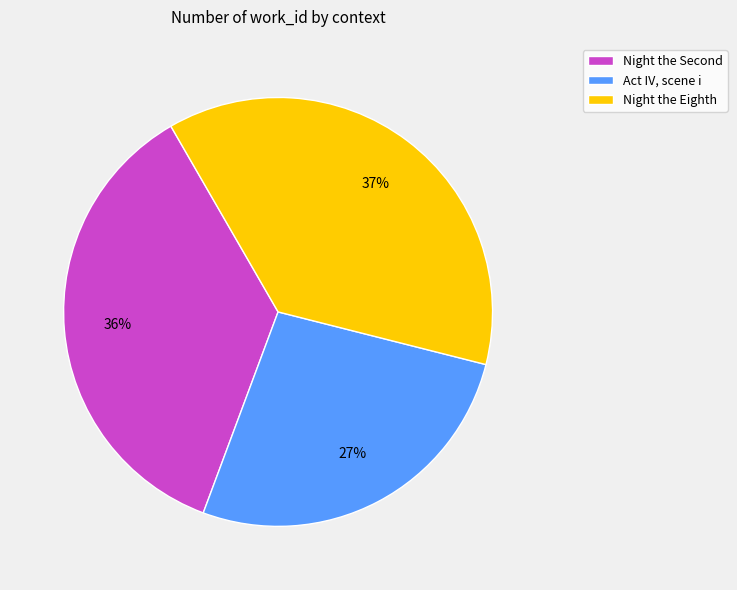

What percentage is the Act IV, scene i slice, to the nearest percent?

27%